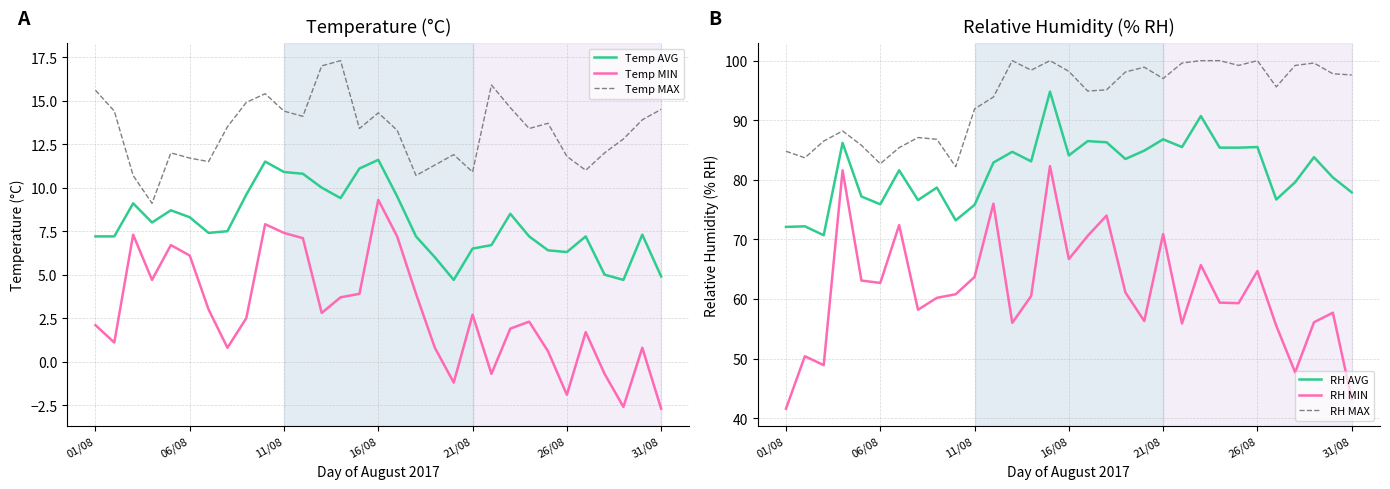

What is the average value of the Temp MAX series?

13.3